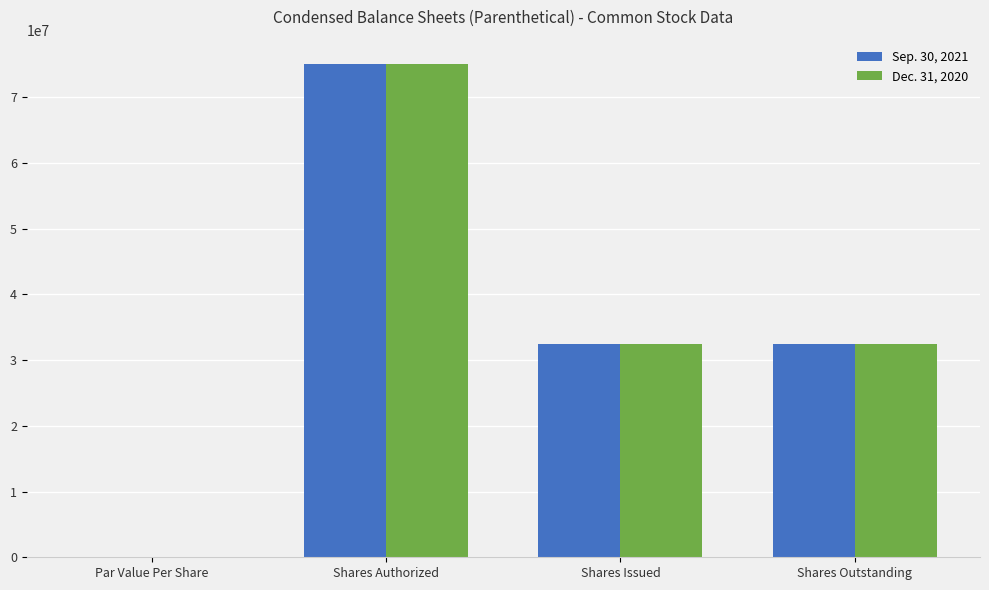

True or false: Dec. 31, 2020 has a value of 15334885.1 at Shares Outstanding.

False